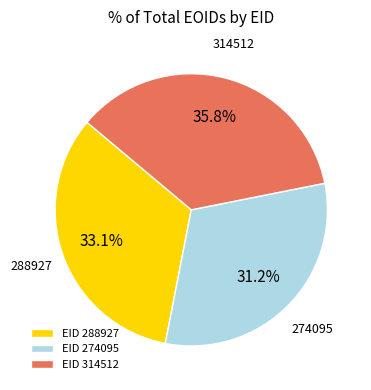

Between EID 274095 and EID 314512, which is larger?

EID 314512